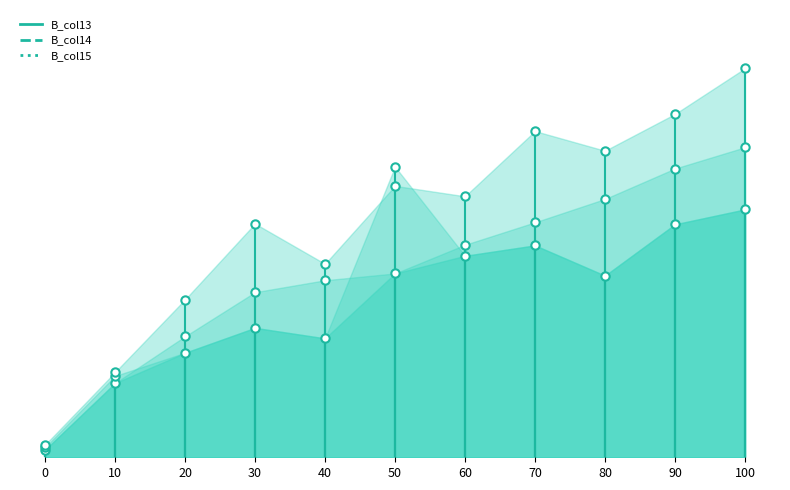

True or false: B_col14_markers and B_col13_markers cross at least once.

True